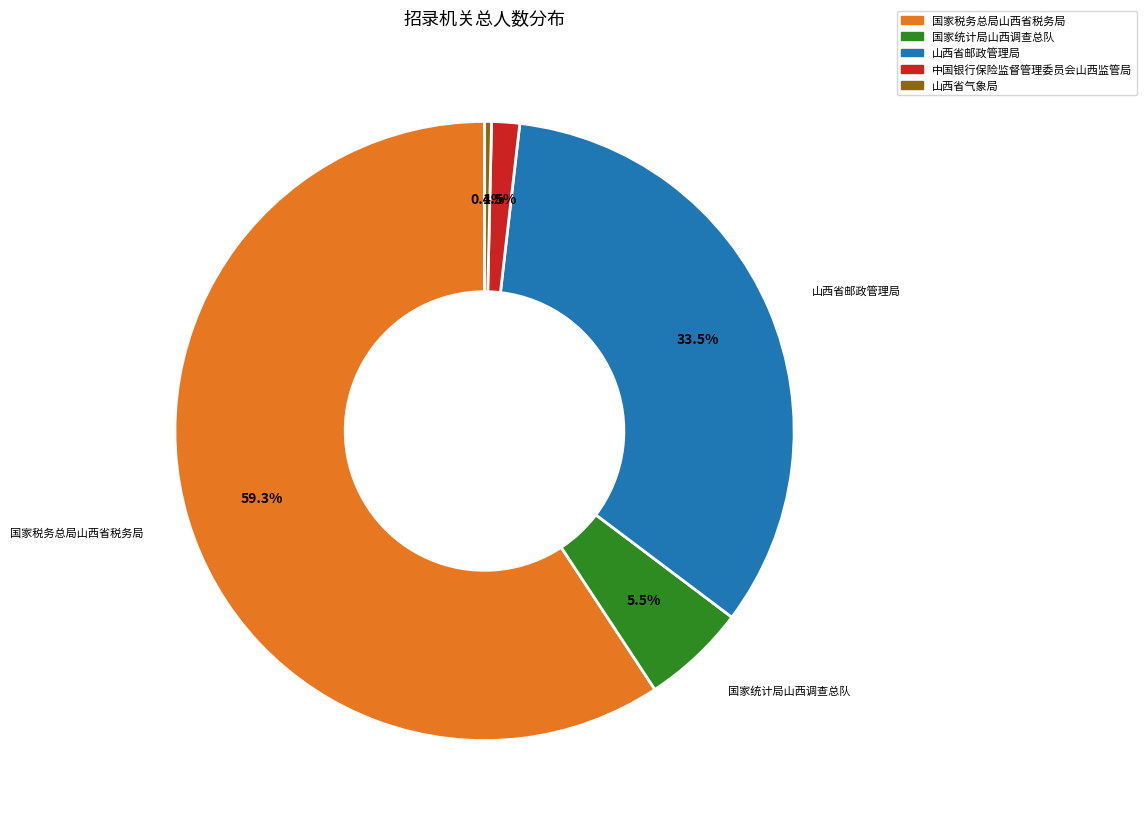

Which category accounts for the majority?

国家税务总局山西省税务局